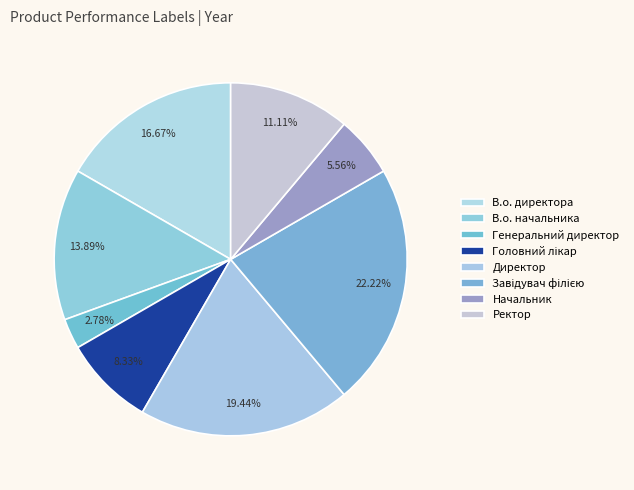

Approximately how many times larger is the value at Начальник compared to Завідувач філією?

0.2